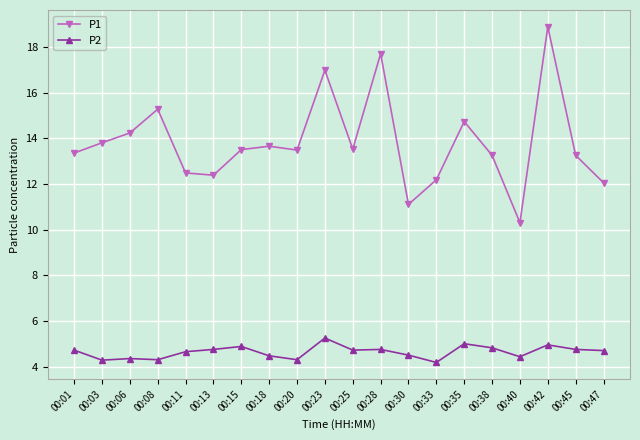

True or false: P1 has more than 1 points higher than both neighbors.

True